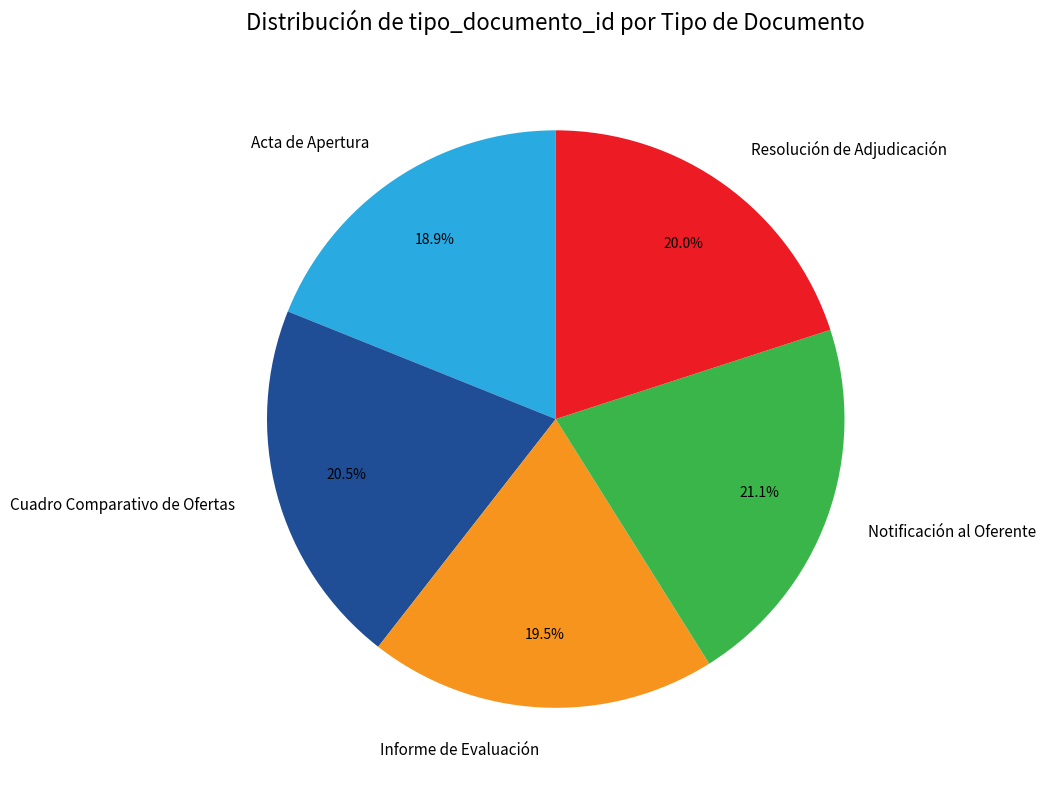

Does any single category account for the majority?

No